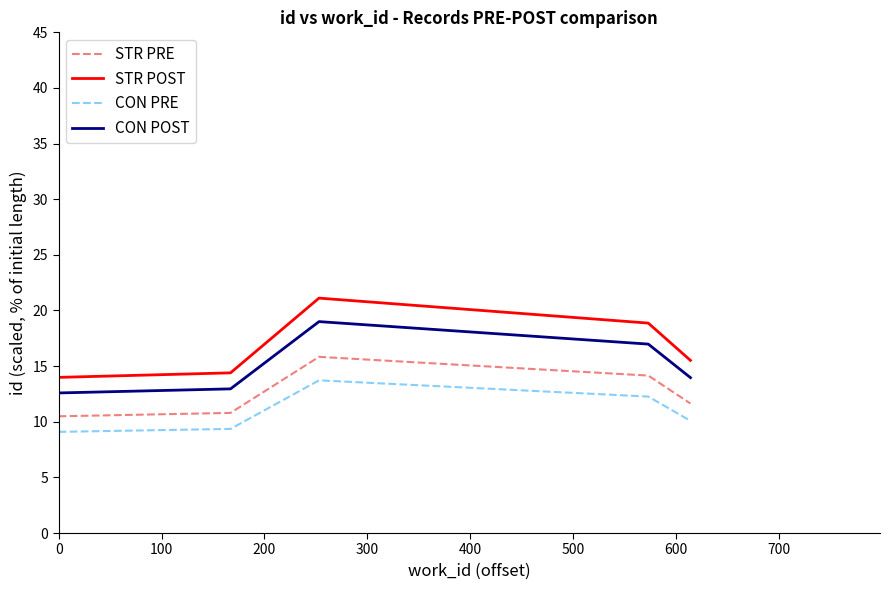

Rank the series by their average value, from lowest to highest.

CON PRE, STR PRE, CON POST, STR POST